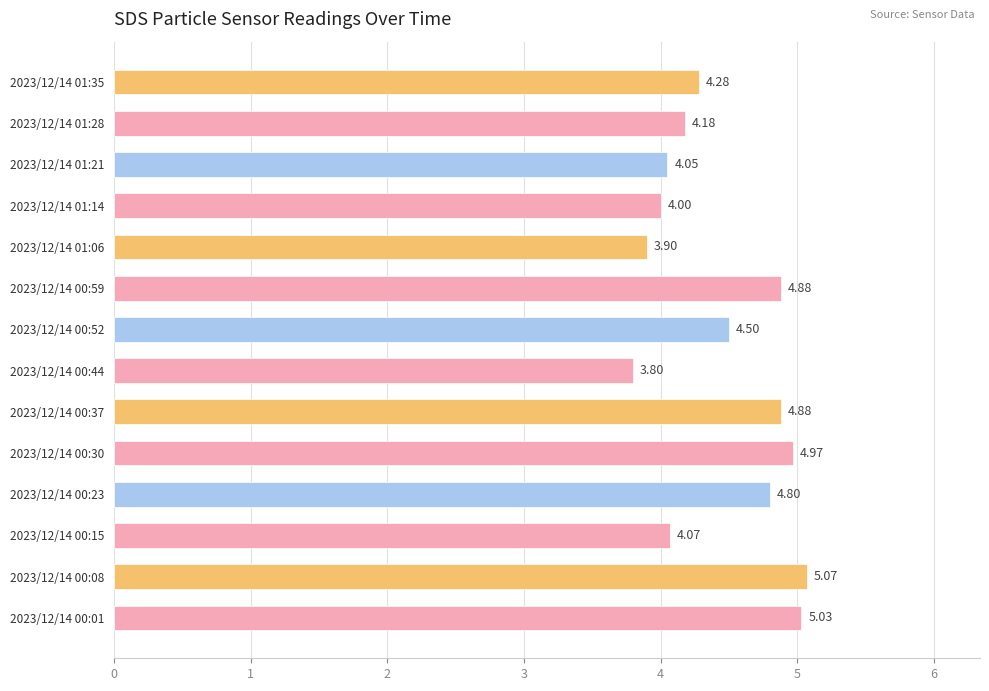

Which has a higher value, 2023/12/14 01:14 or 2023/12/14 00:23?

2023/12/14 00:23